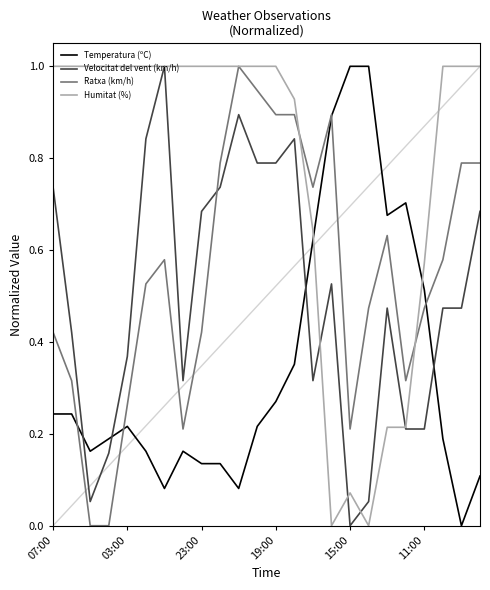

Which series has the largest total across all categories?

Humitat (%)